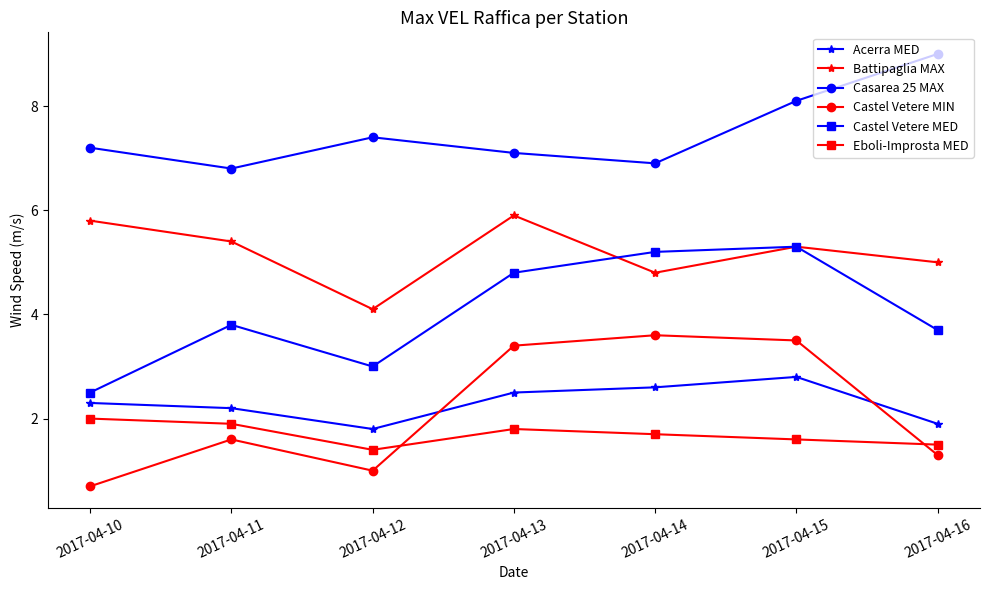

List the labels in order of Castel Vetere MIN value, smallest first.

2017-04-10, 2017-04-12, 2017-04-16, 2017-04-11, 2017-04-13, 2017-04-15, 2017-04-14